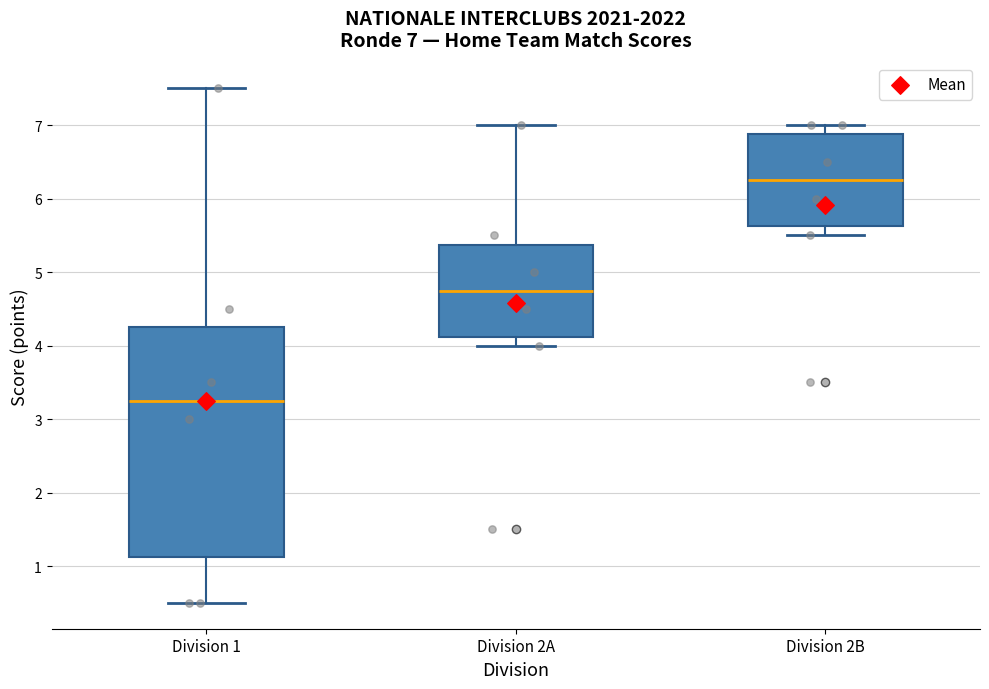

Which box is the tallest, from its lower edge to its upper edge?

Division 1